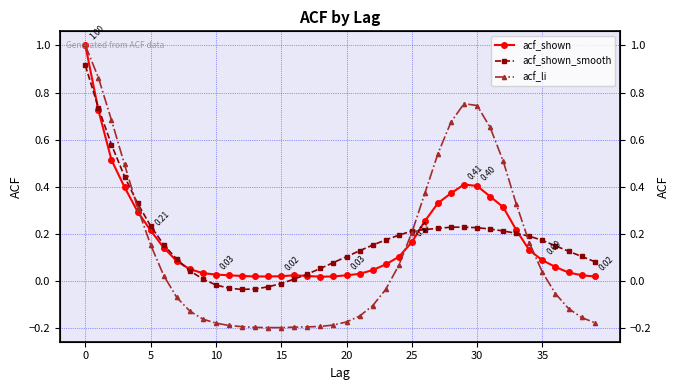

At which category does acf_shown reach its first local valley?

18